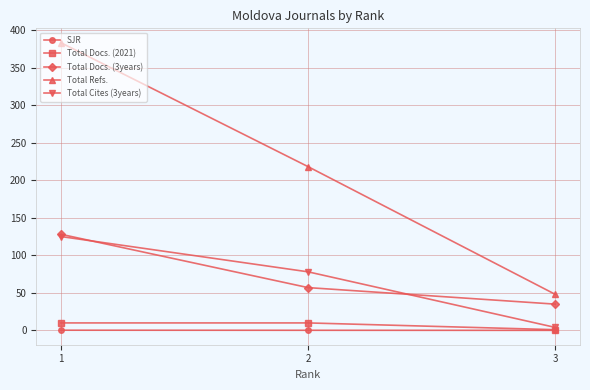

What is the greatest value displayed?

383.0